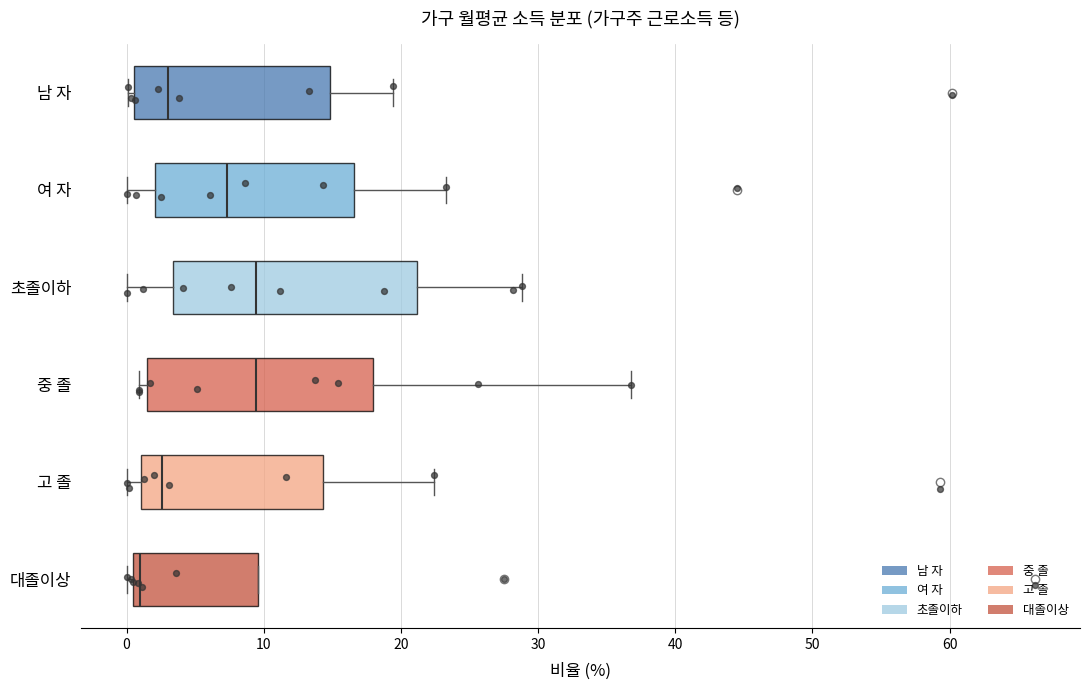

Which box is the widest, from its left edge to its right edge?

초졸이하